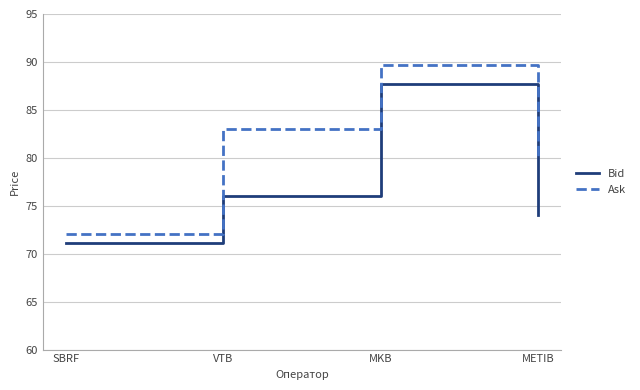

True or false: Bid and Ask cross at least once.

False